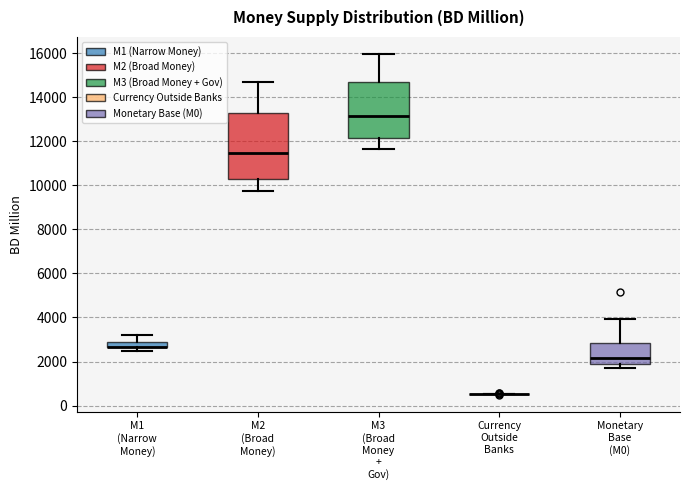

Comparing the boxes themselves (not the whiskers), which one is the tallest?

M2 (Broad Money)